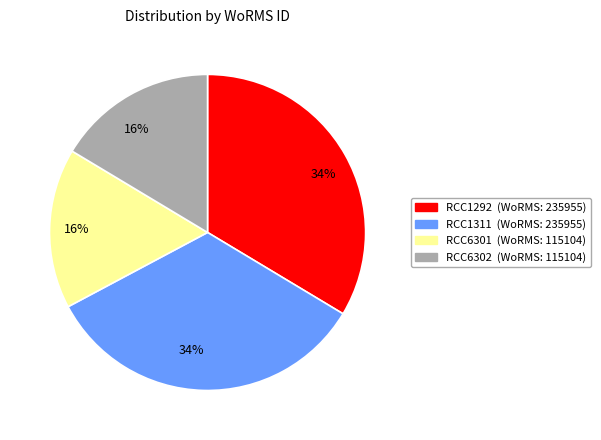

How many slices are in this pie chart?

4